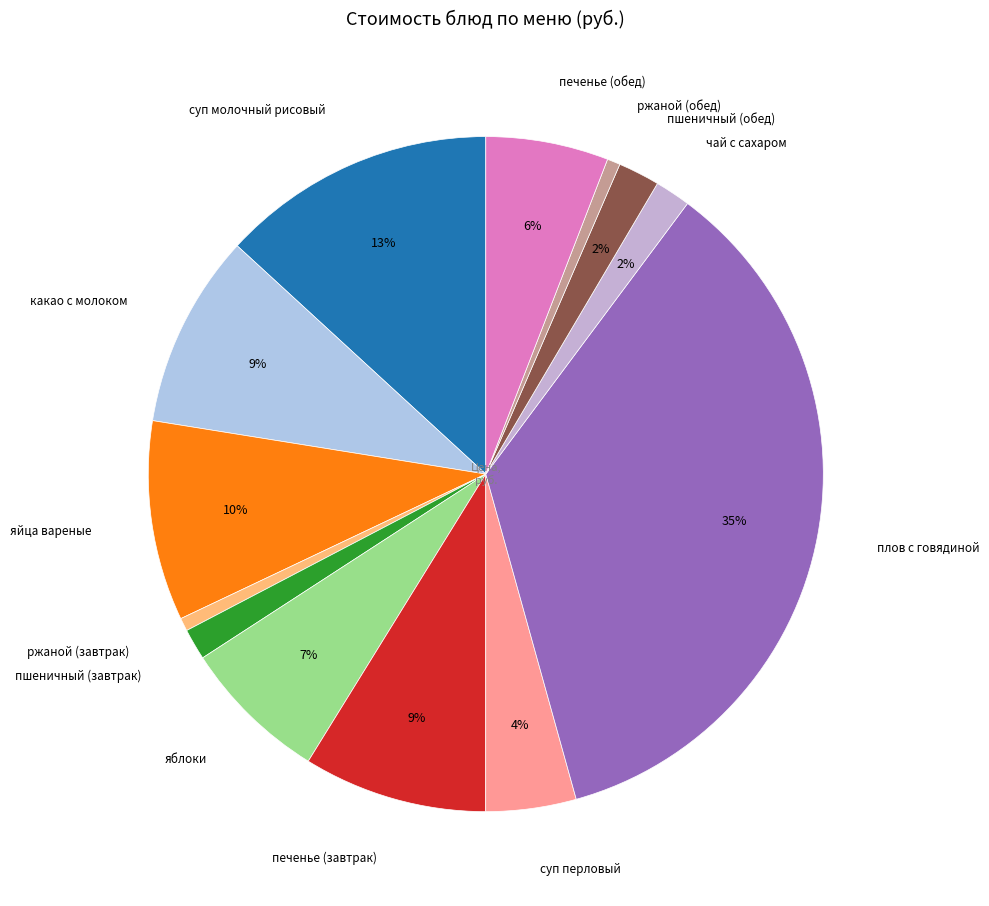

To the nearest percent, what is the combined percentage of яйца вареные and суп молочный рисовый?

23%